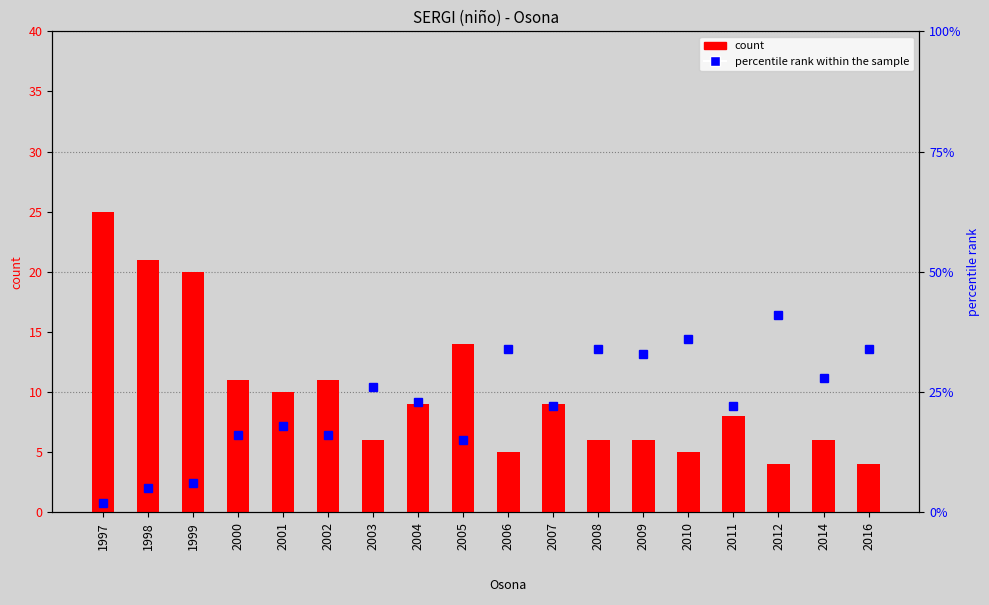

What is the difference between the percentile rank within the sample values at 2003 and 2012?

15